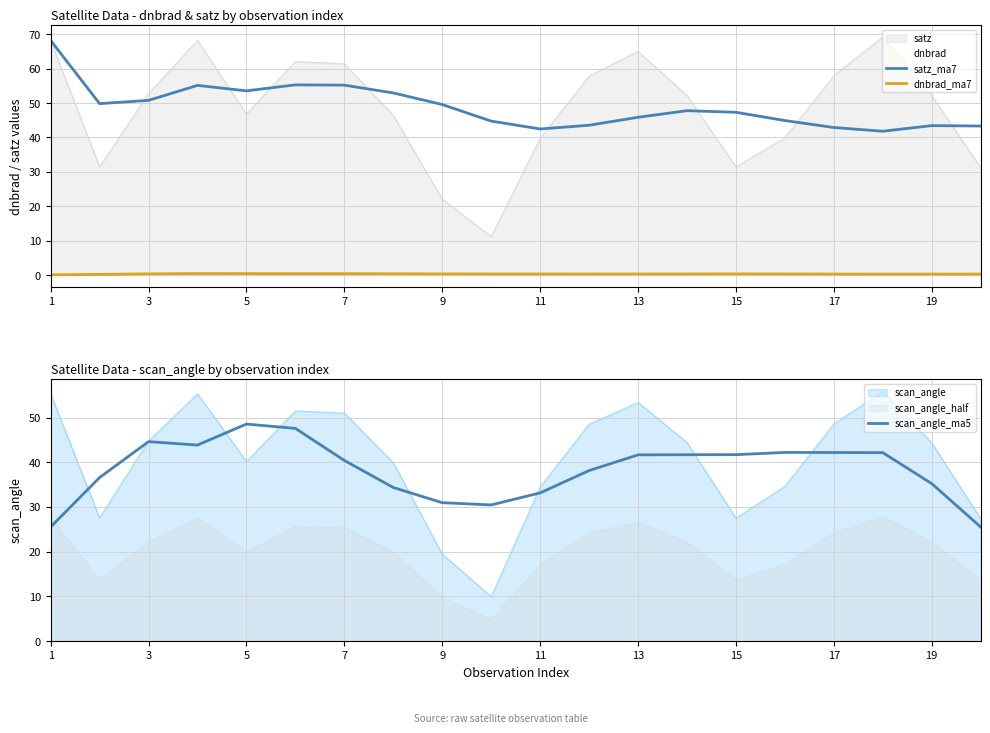

True or false: scan_angle_ma5 has more than 1 interior local peaks.

True